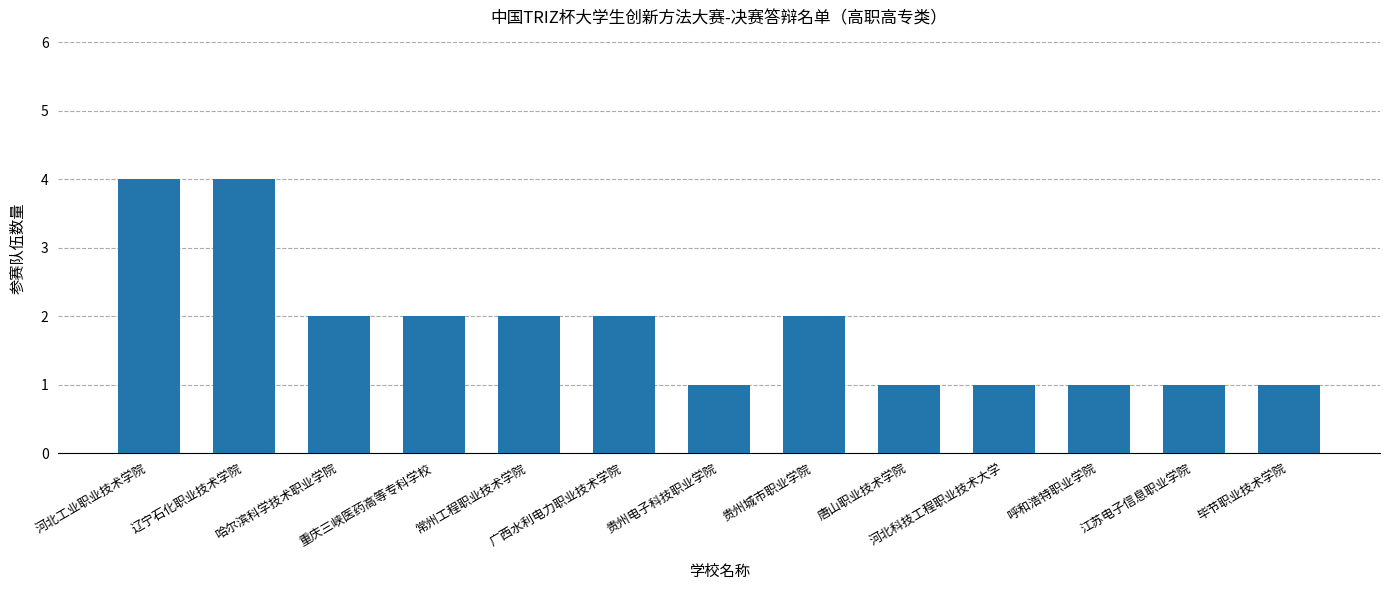

The chart shows a value of 2 at 河北工业职业技术学院. True or false?

False